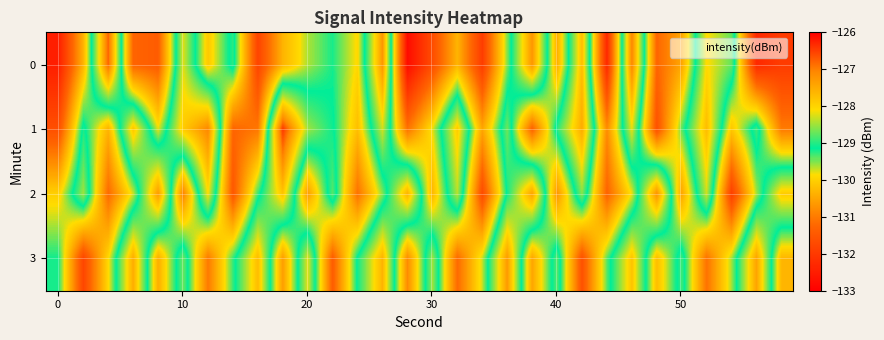

At how many categories does at least one series exceed -129?

26